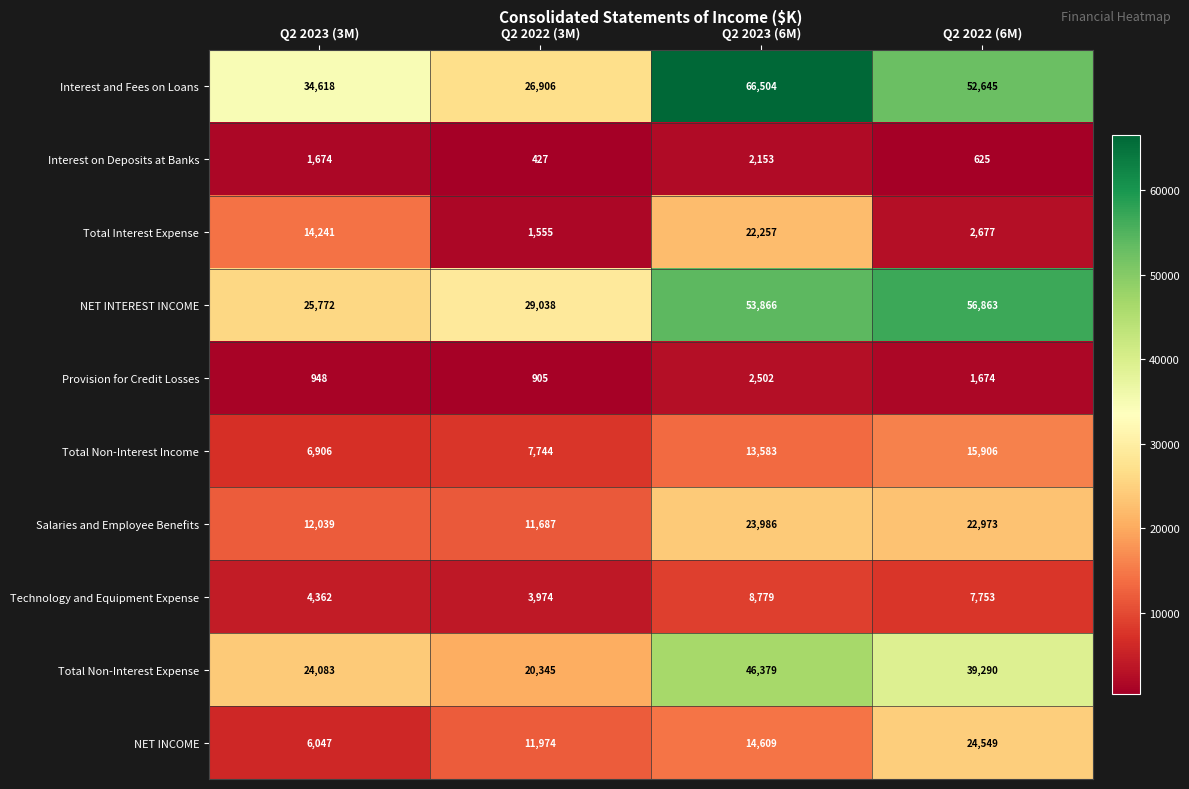

At which label does Interest and Fees on Loans first exceed 52645?

Q2 2023 (6M)